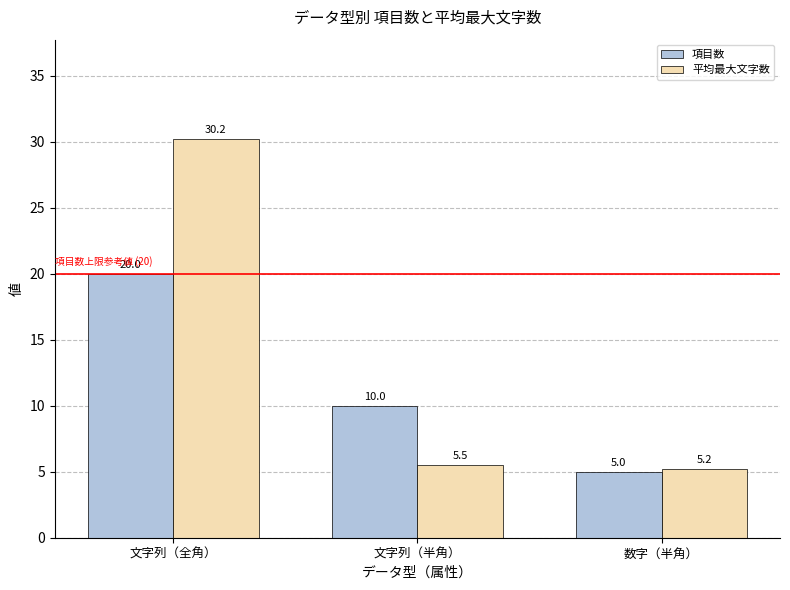

What is the difference between the maximum and second lowest values in the 項目数 series?

10.0